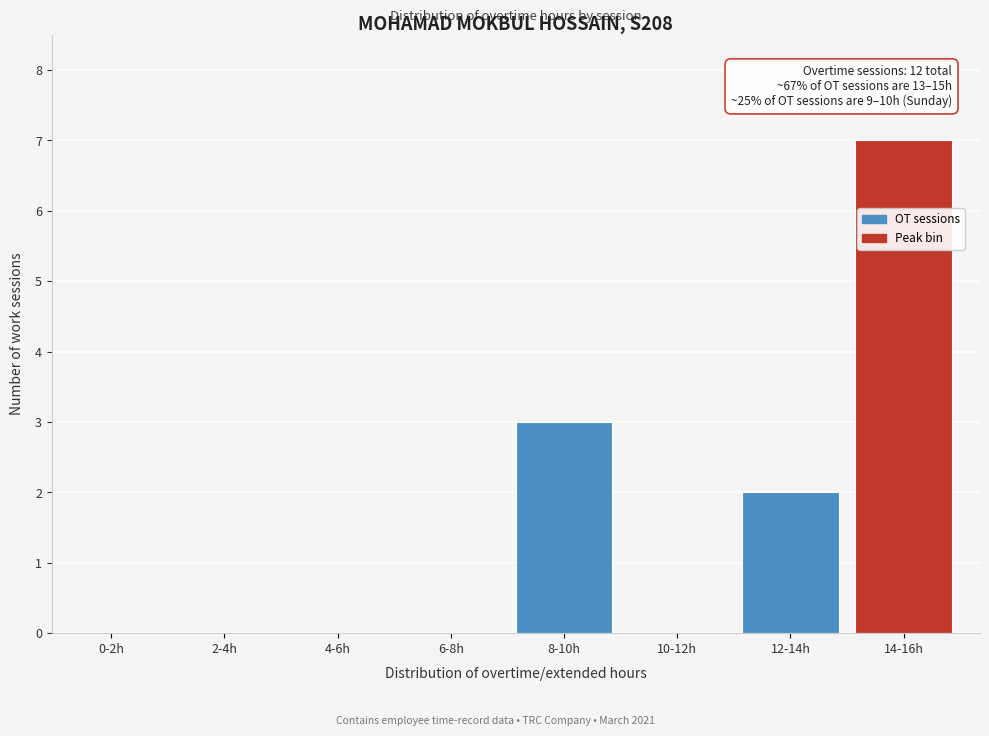

Reading left to right, list all the values displayed in this chart.

0-2h=0	2-4h=0	4-6h=0	6-8h=0	8-10h=3	10-12h=0	12-14h=2	14-16h=7